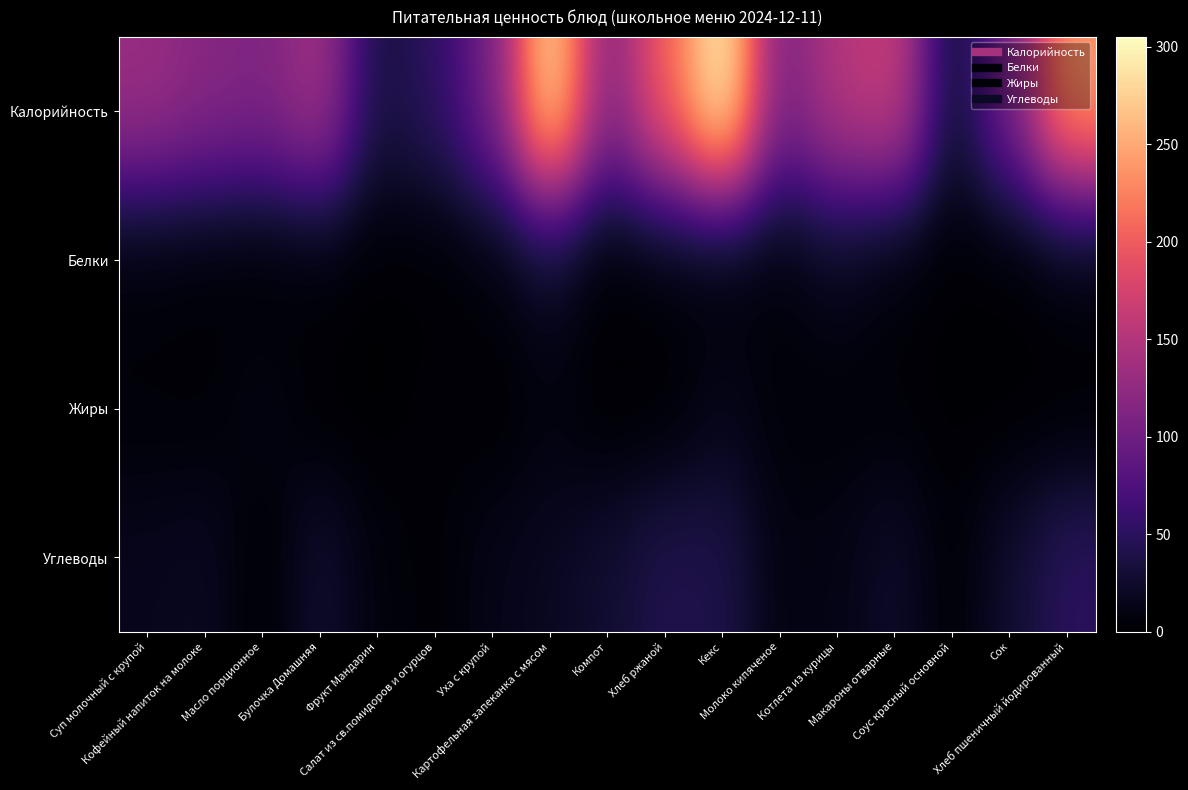

Which series has the largest total across all categories?

Калорийность